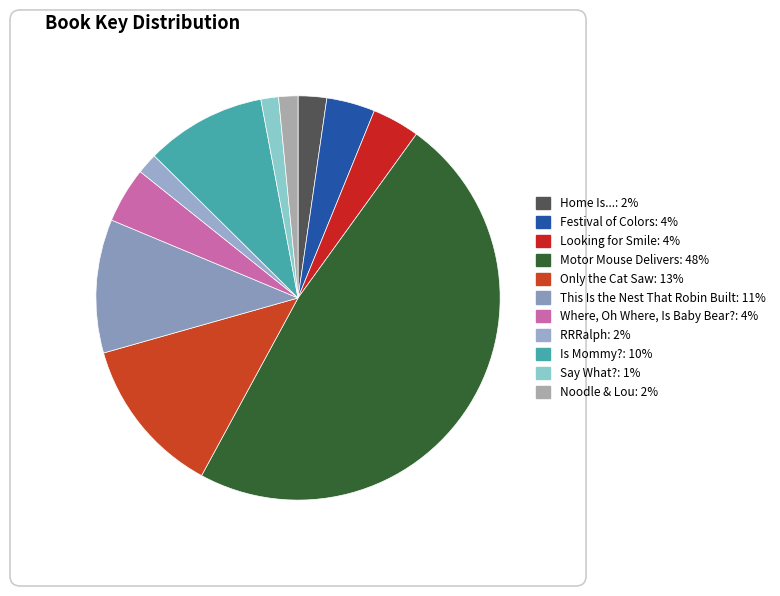

What is the largest slice in the pie chart?

Motor Mouse Delivers